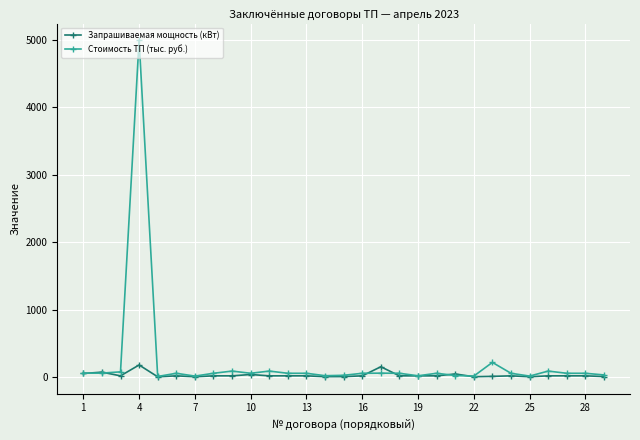

What is the value of the Запрашиваемая мощность (кВт) point at the 6th from the left?

15.0